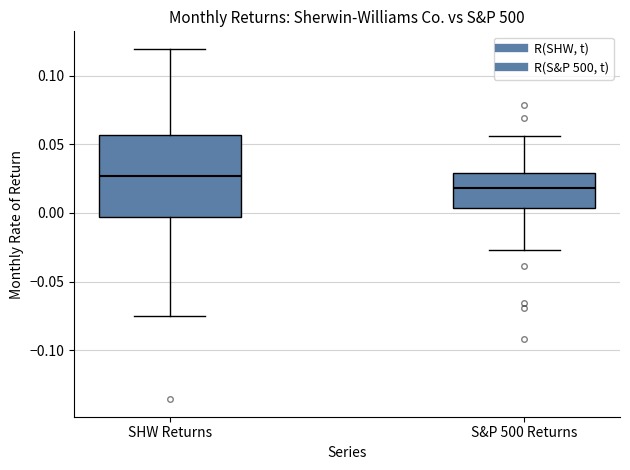

Reading left to right, transcribe this box plot: for each box, give where its median line is, the range the box spans, and where its two whiskers end, as read against the y-axis. The values are not printed on the chart, so give them approximately, as read against the axis.

SHW Returns: median 0.025, box -0.005 to 0.055, whiskers -0.075 to 0.120
S&P 500 Returns: median 0.020, box 0.005 to 0.030, whiskers -0.025 to 0.055